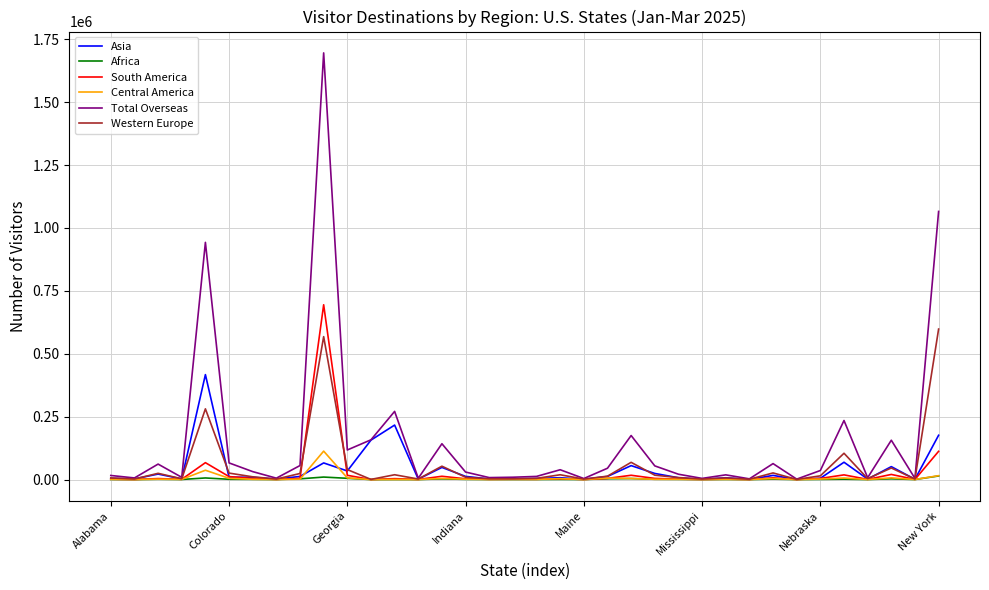

What is the maximum value for Total Overseas?

1695847